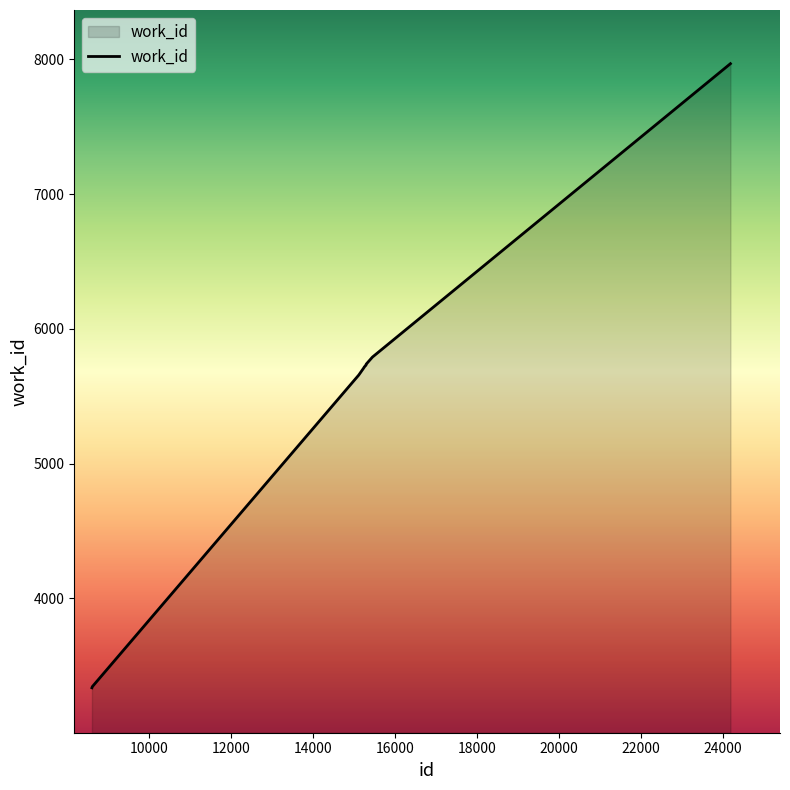

What is the difference between the maximum and minimum values?

4633